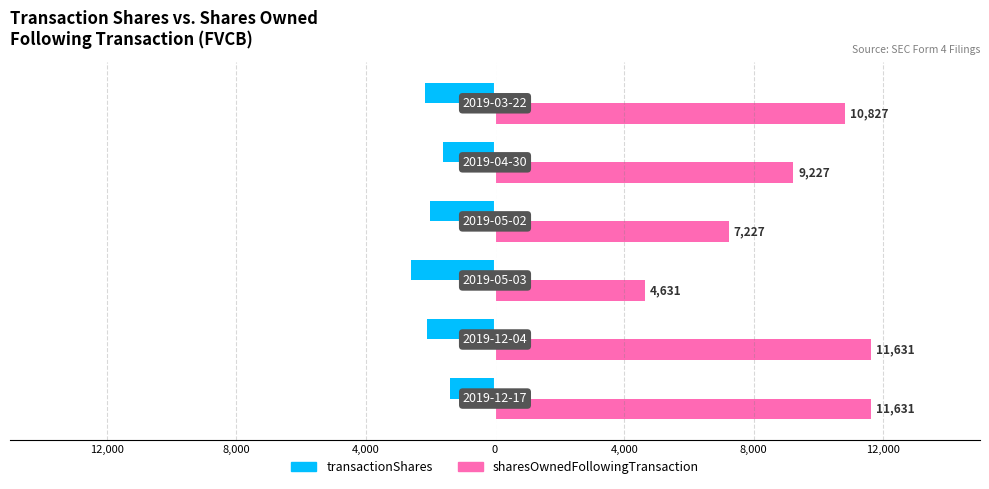

What are all the series names shown in the legend?

transactionShares, sharesOwnedFollowingTransaction